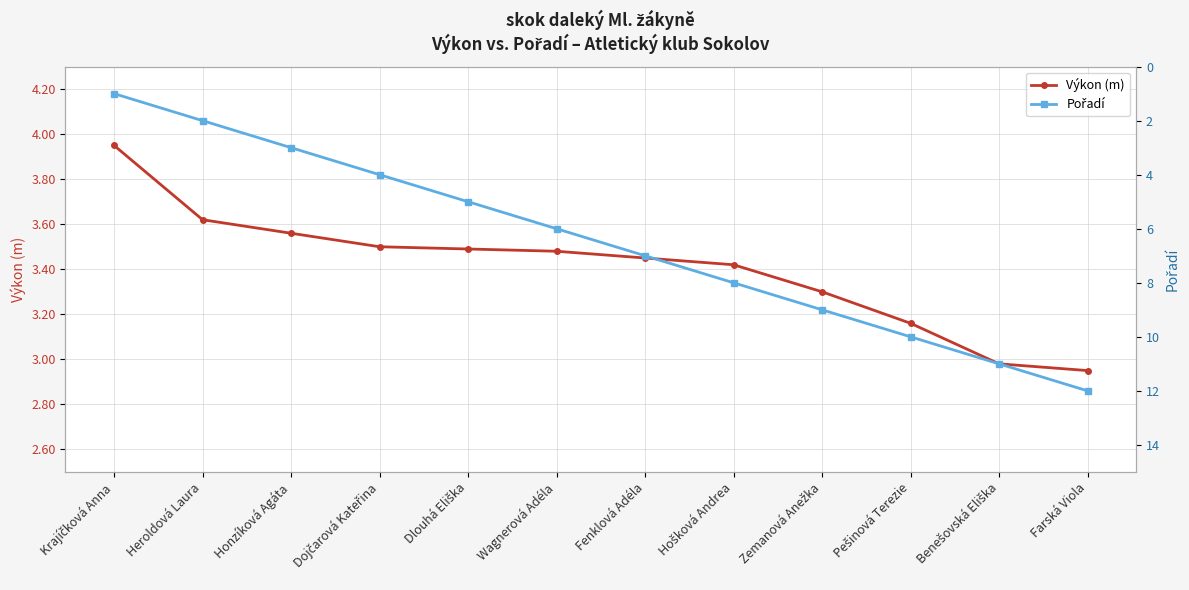

How many lines are shown in the chart?

2